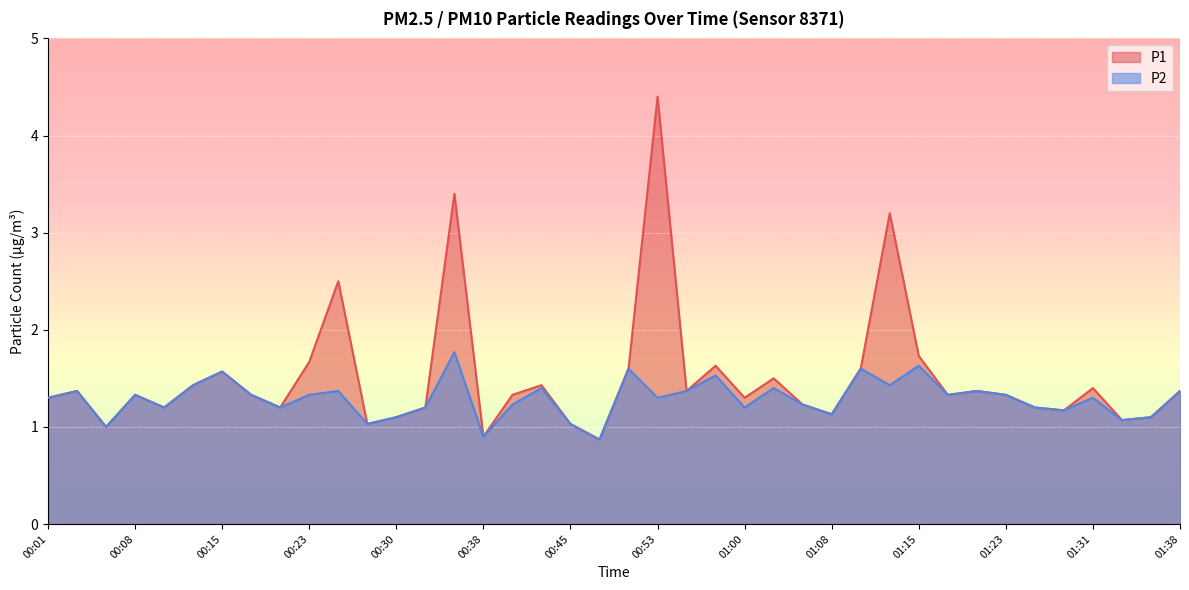

What are all the series names shown in the legend?

P1, P2